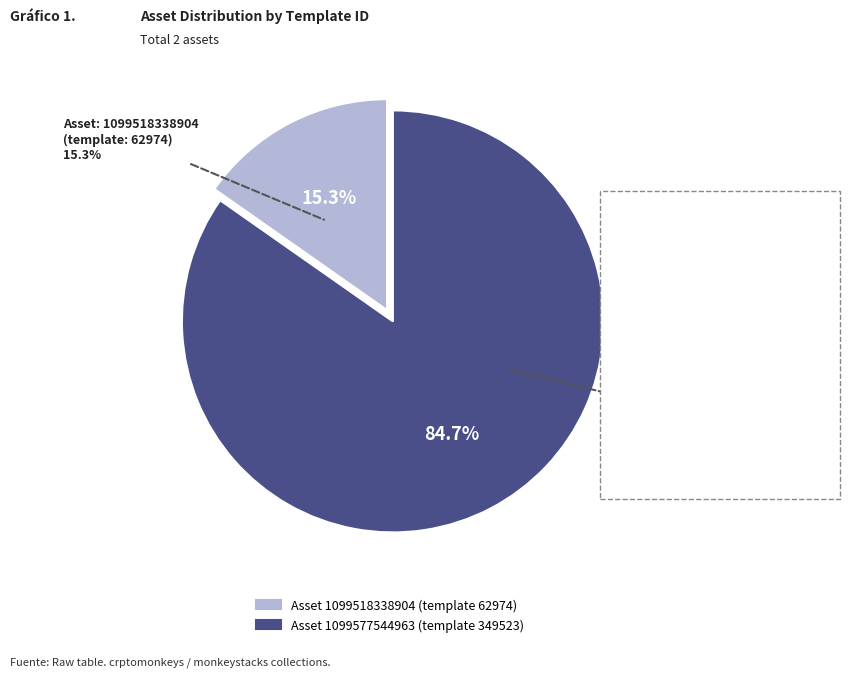

What percentage is the 1099577544963 slice, to the nearest percent?

85%